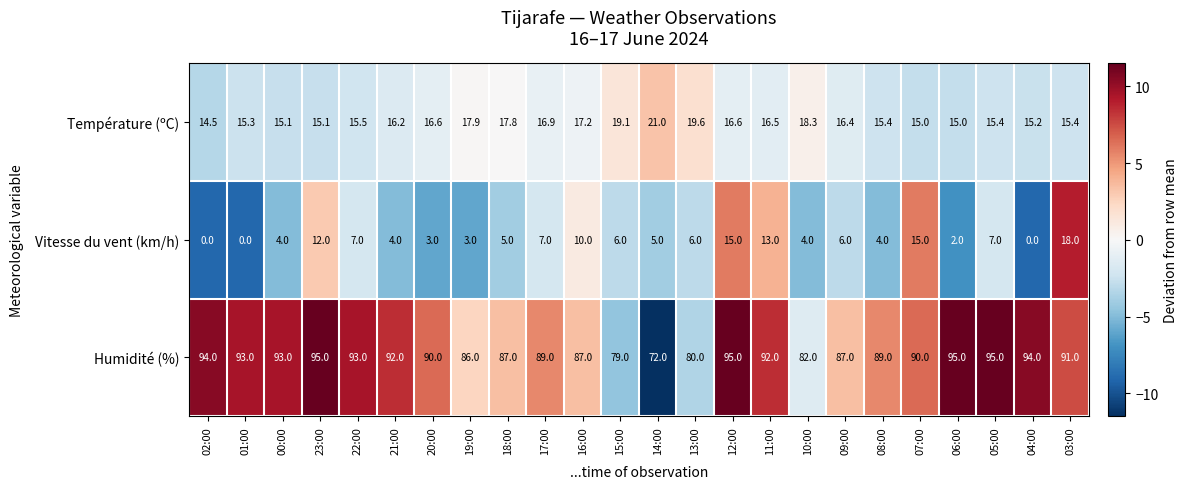

Rank the series by their maximum value, from lowest to highest.

Vitesse du vent (km/h), Température (ºC), Humidité (%)